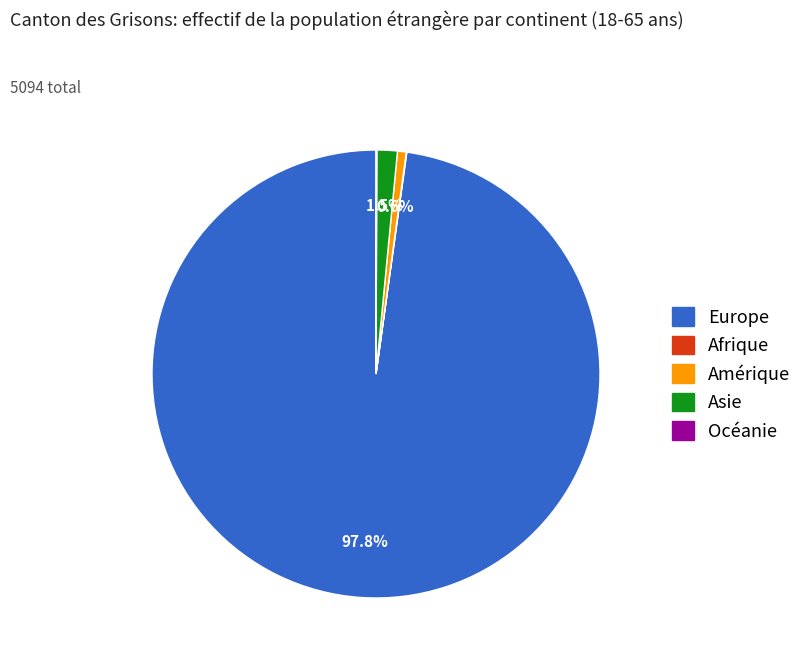

Does any single category account for the majority?

Yes